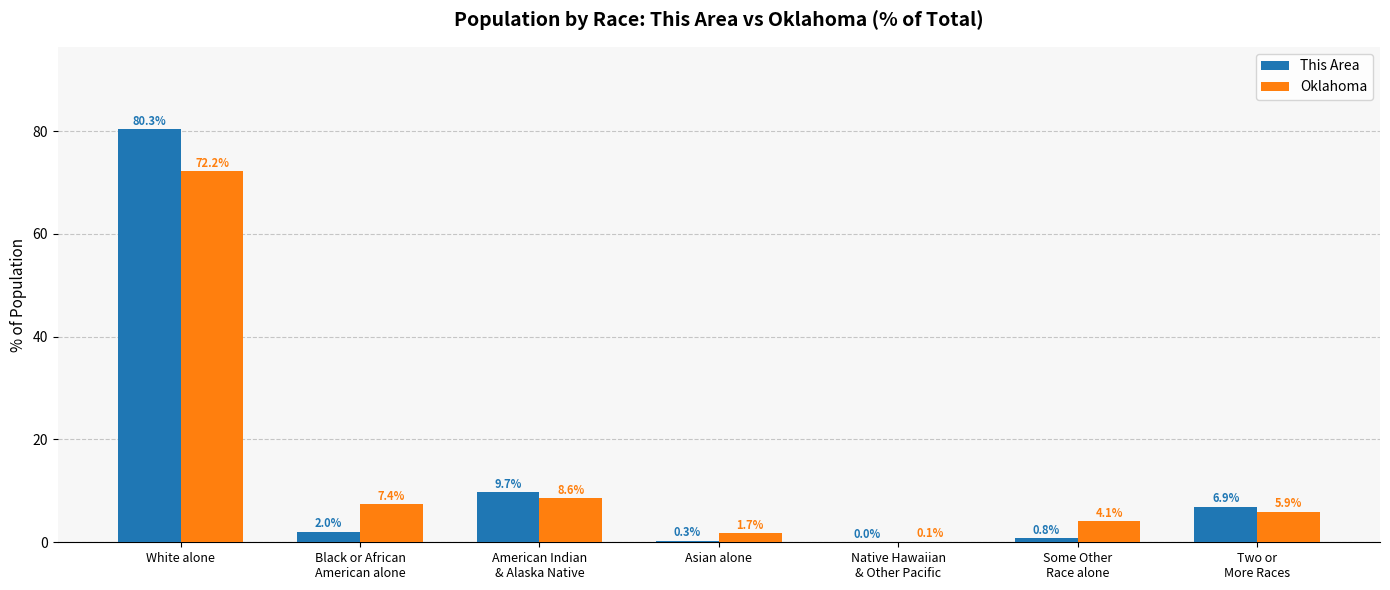

What is the sum of all Oklahoma values?

100.0